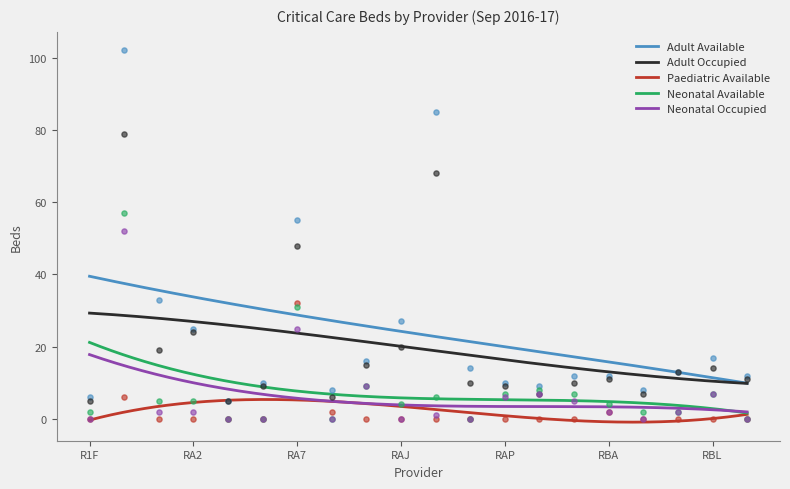

Which series contains the highest Y value?

Adult Available